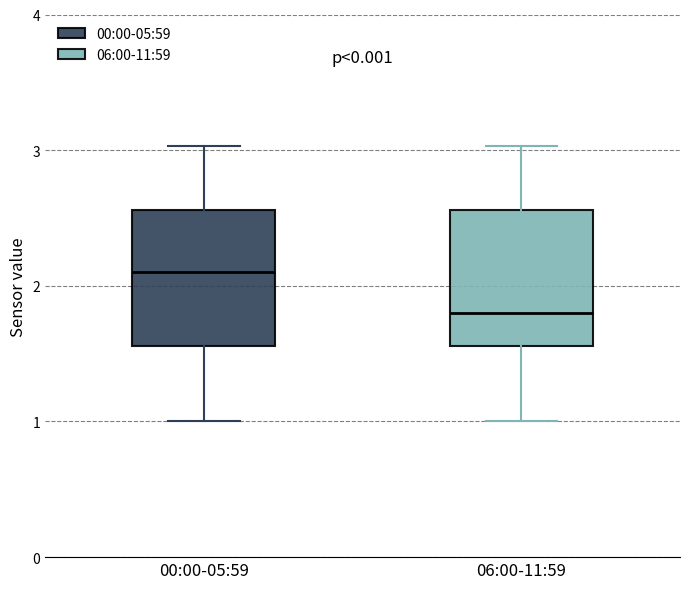

Reading left to right, transcribe this box plot: for each box, give where its median line is, the range the box spans, and where its two whiskers end, as read against the y-axis. The values are not printed on the chart, so give them approximately, as read against the axis.

00:00-05:59: median 2.1, box 1.6 to 2.6, whiskers 1.0 to 3.0
06:00-11:59: median 1.8, box 1.6 to 2.6, whiskers 1.0 to 3.0